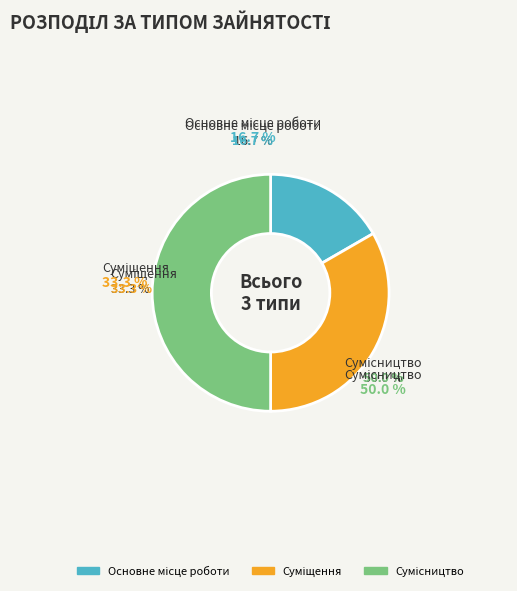

Is Основне місце роботи the majority of the pie?

No